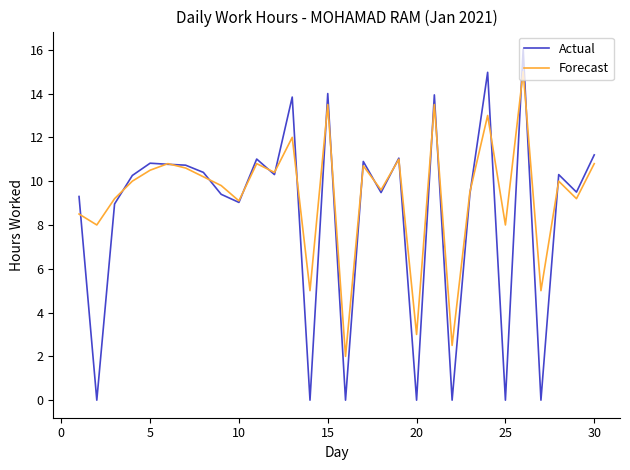

Rank the series by their maximum value, from highest to lowest.

Actual, Forecast